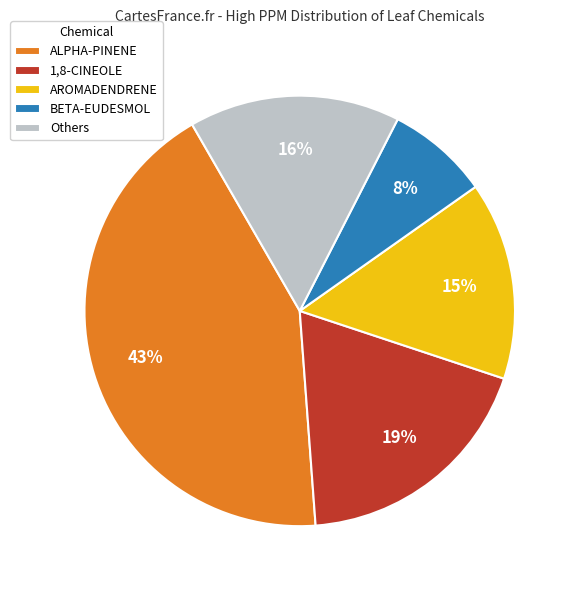

Is there any slice that represents more than half of the pie?

No